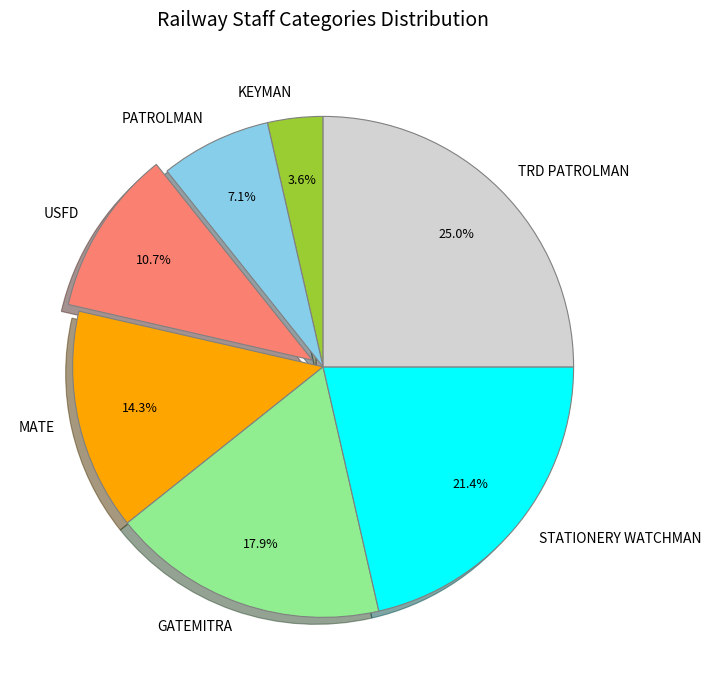

Approximately how many times larger is the value at MATE compared to GATEMITRA?

0.8